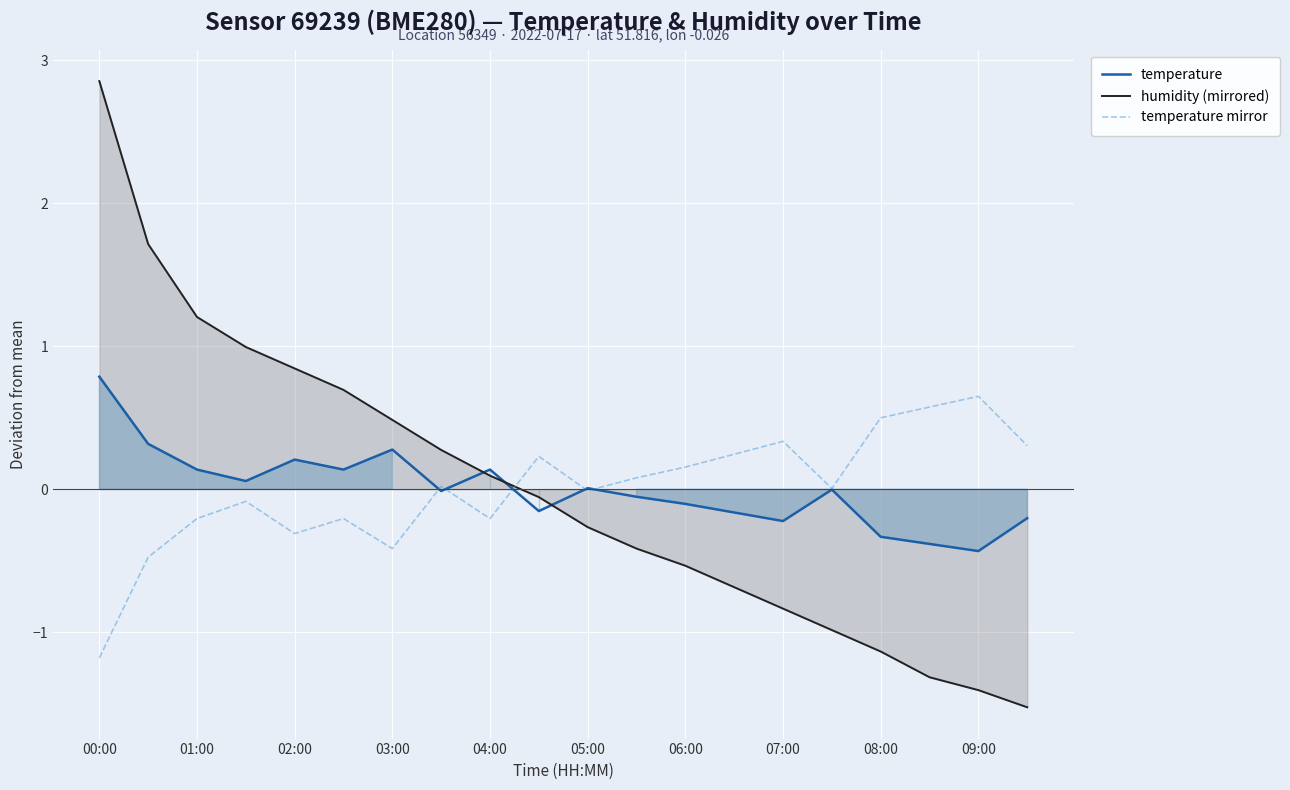

Which label corresponds to the largest value in the chart?

00:00